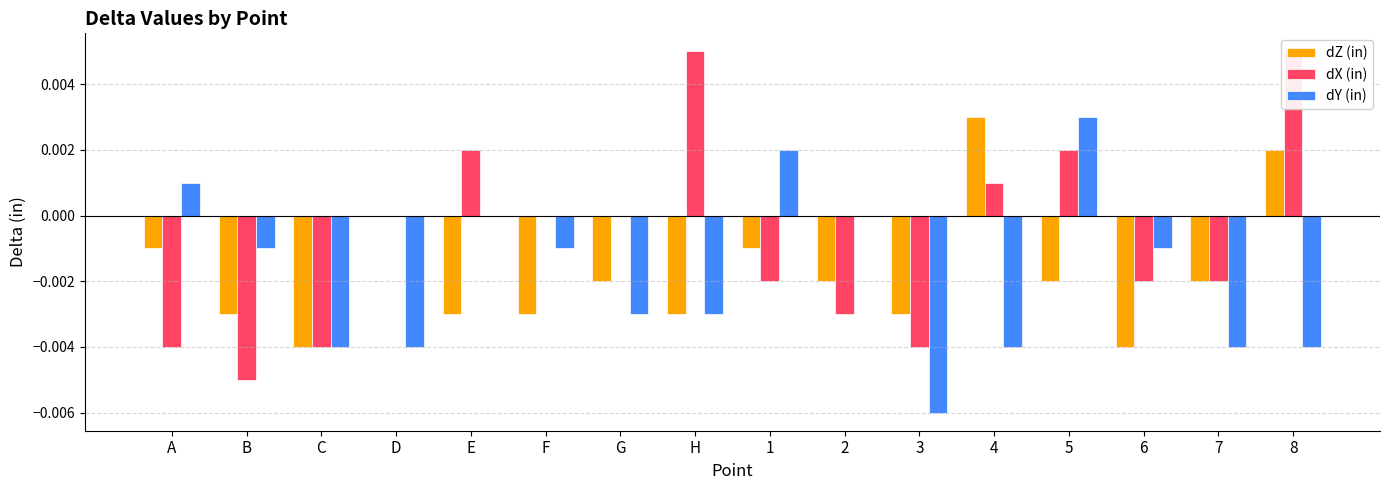

List the series in order of their peak value, lowest first.

dZ (in), dY (in), dX (in)